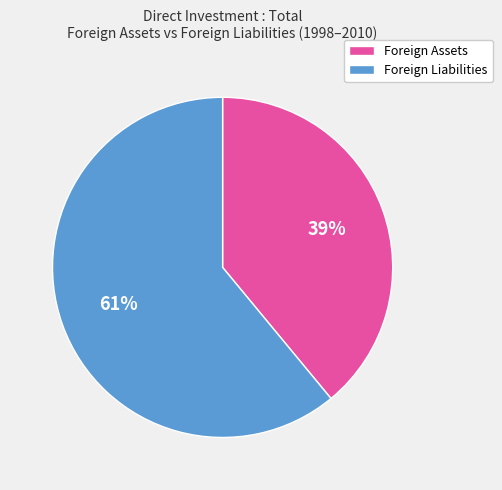

Is there any slice that represents more than half of the pie?

Yes